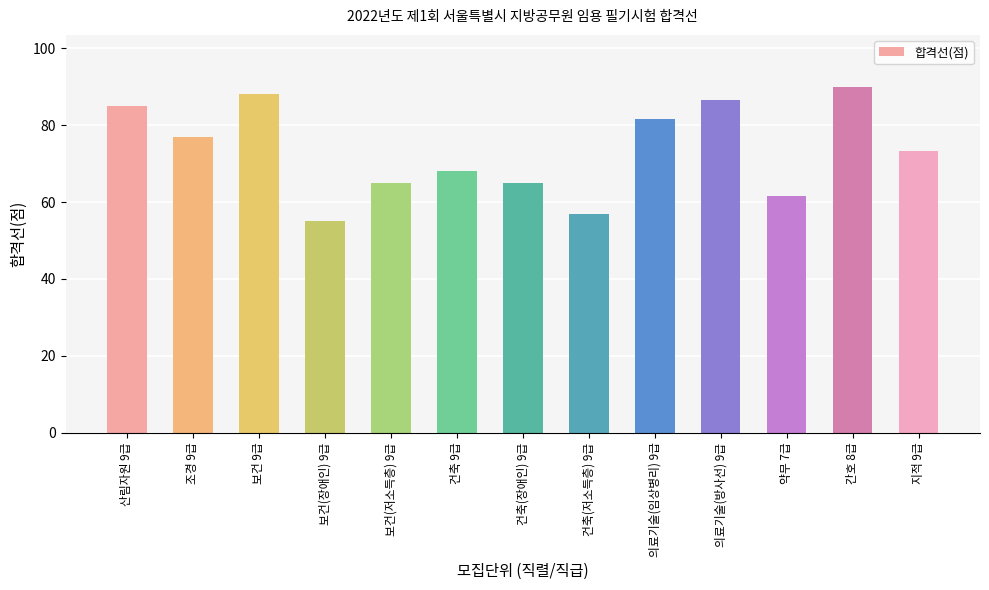

Reading right to left, what are all the values shown in this chart?

73.3	90.0	61.7	86.7	81.7	57.0	65.0	68.0	65.0	55.0	88.0	77.0	85.0